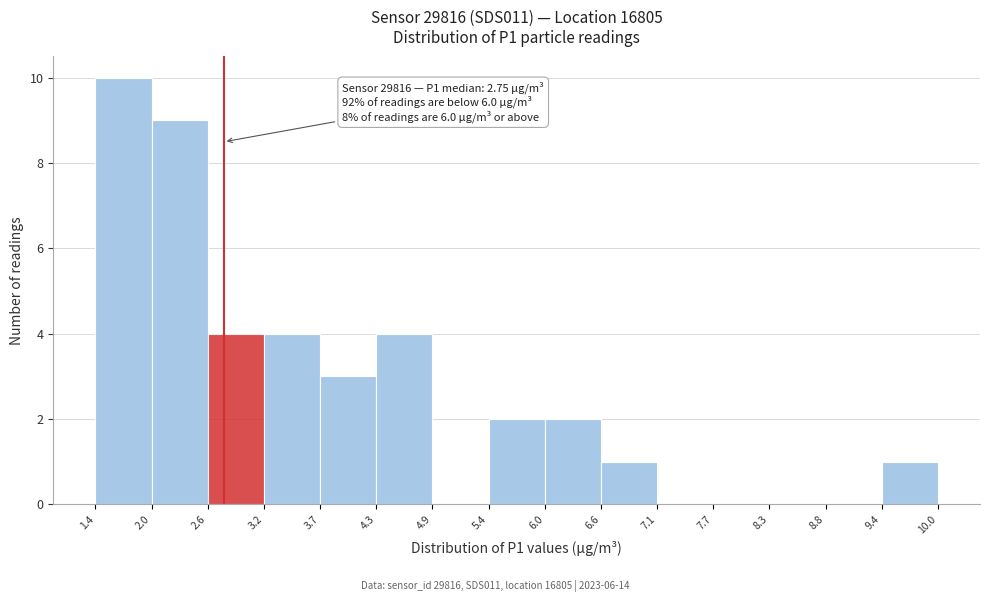

Over which range of the x-axis is the bar tallest?

1.4 to 2.0